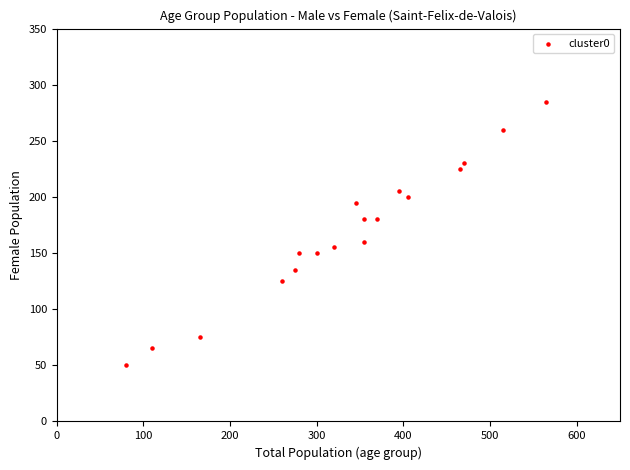

What is the range of Y values (max minus min)?

235